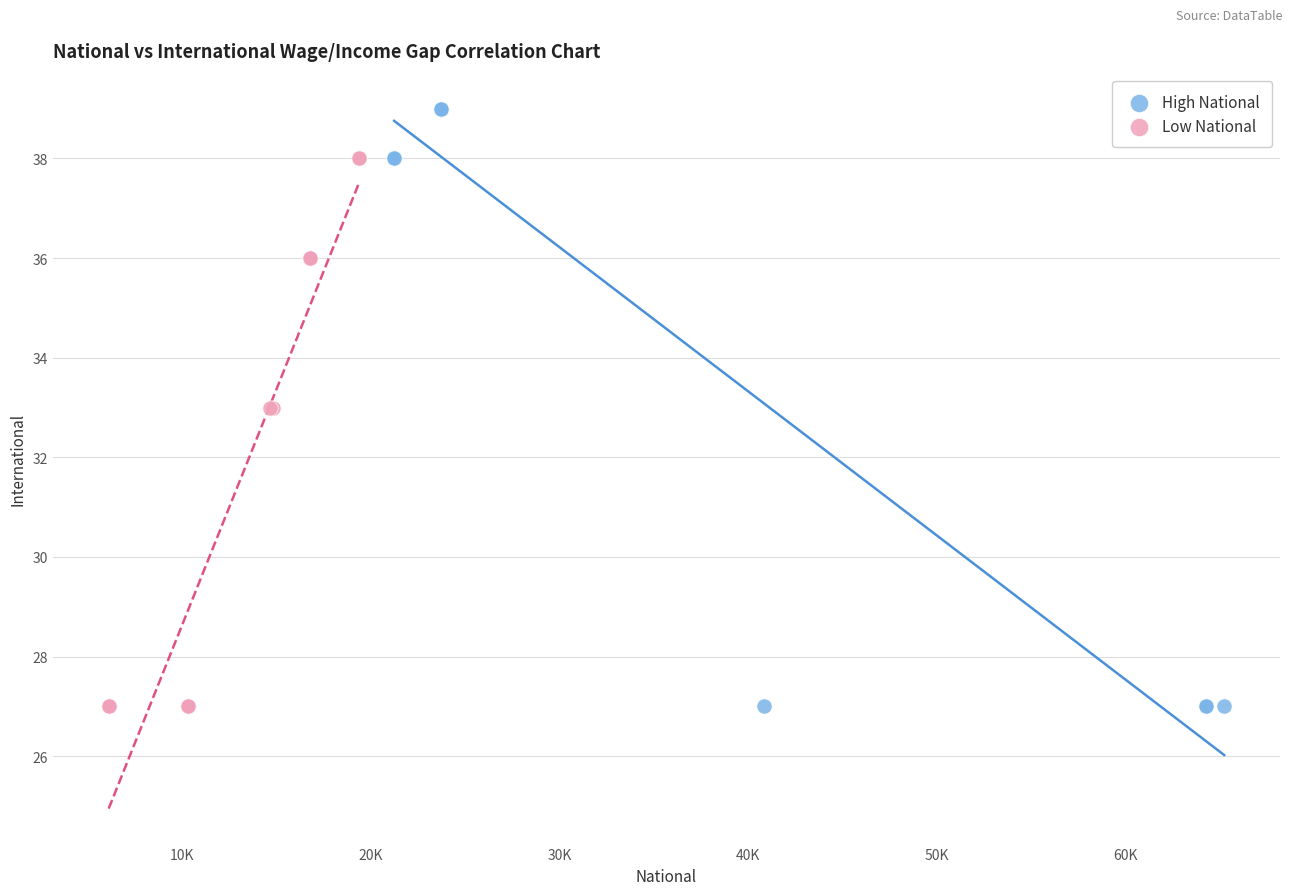

What are all the series names shown in the legend?

High National, Low National